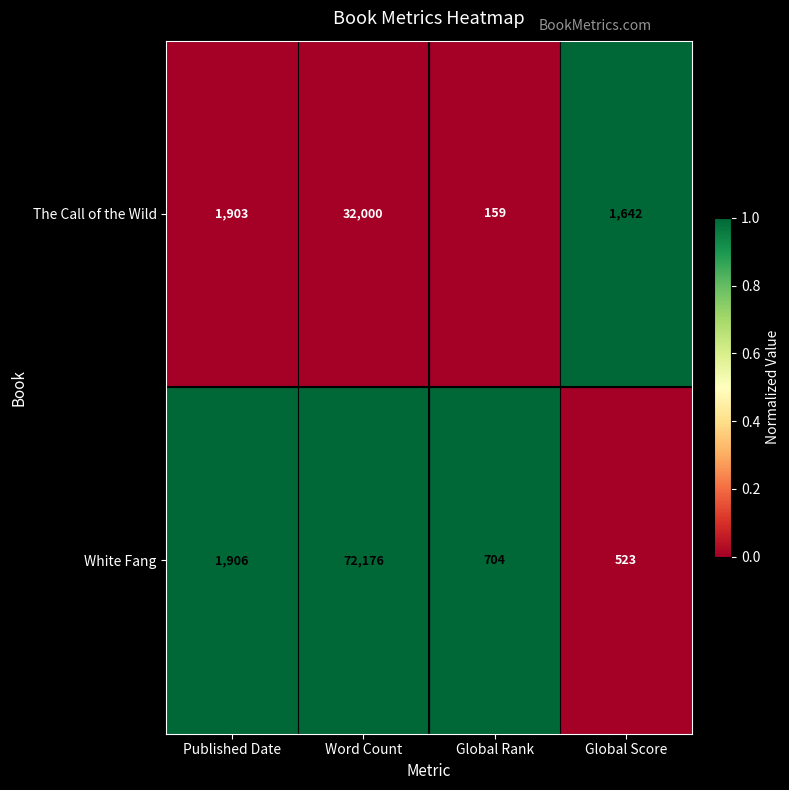

Reading right to left, what are all the values shown in this chart?

The Call of the Wild: Global Score=1642	Global Rank=159	Word Count=32000	Published Date=1903
White Fang: Global Score=523	Global Rank=704	Word Count=72176	Published Date=1906